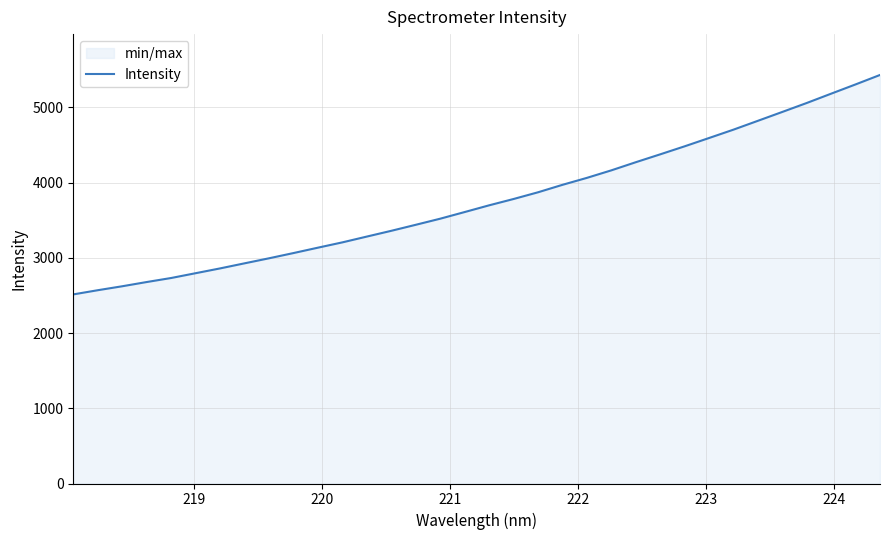

What is the greatest value displayed?

5431.9